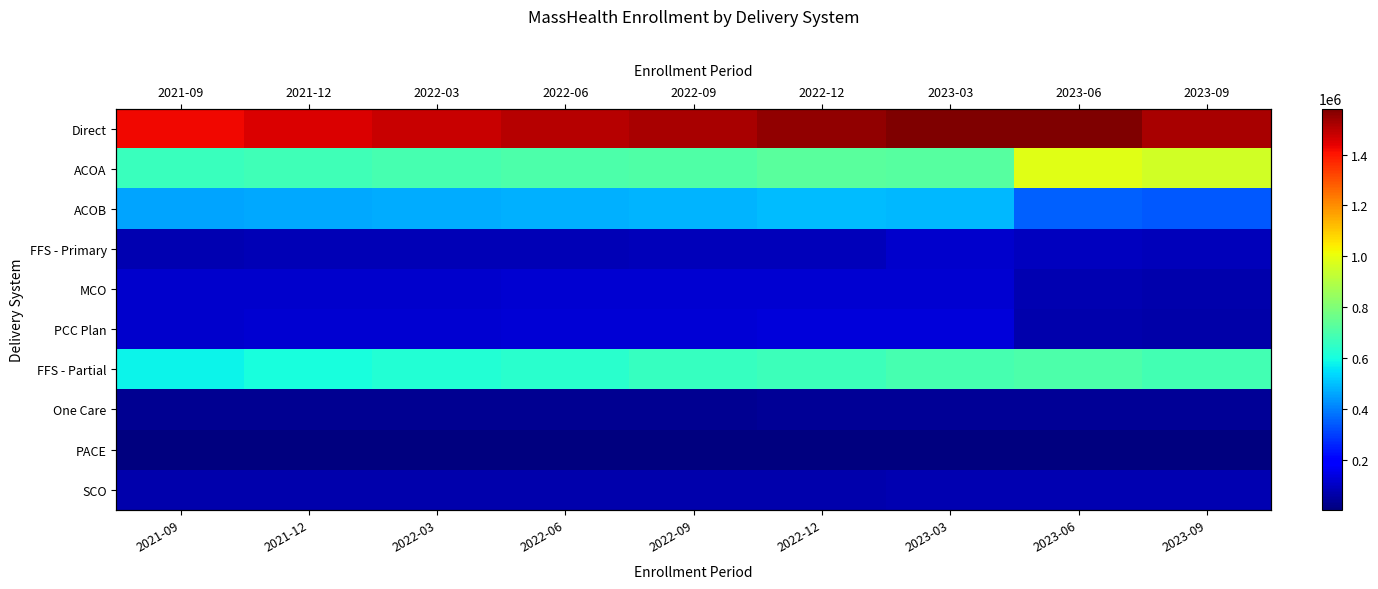

What is the smallest value displayed?

4844